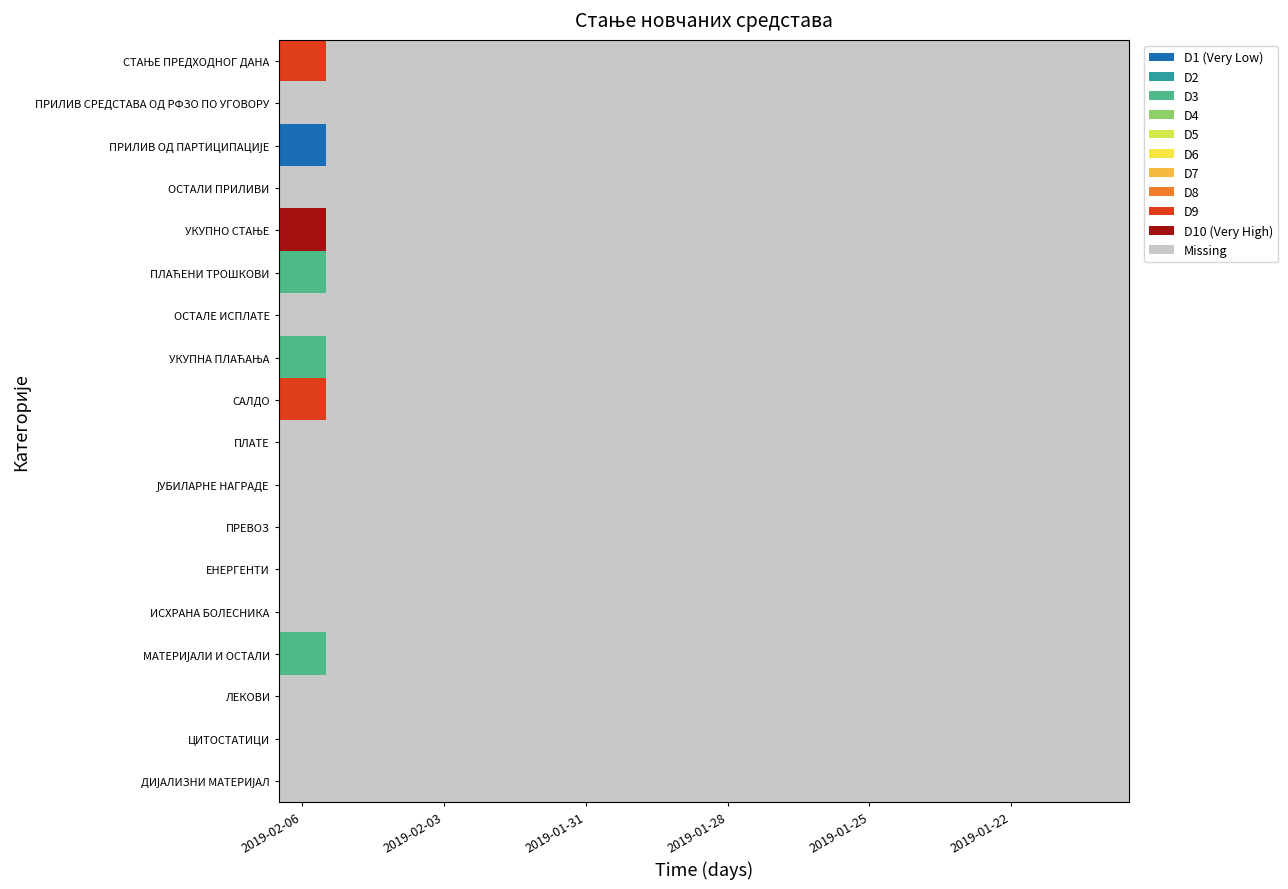

Is the value of ИСХРАНА БОЛЕСНИКА at 17 greater than the value of ОСТАЛИ ПРИЛИВИ at 10?

No